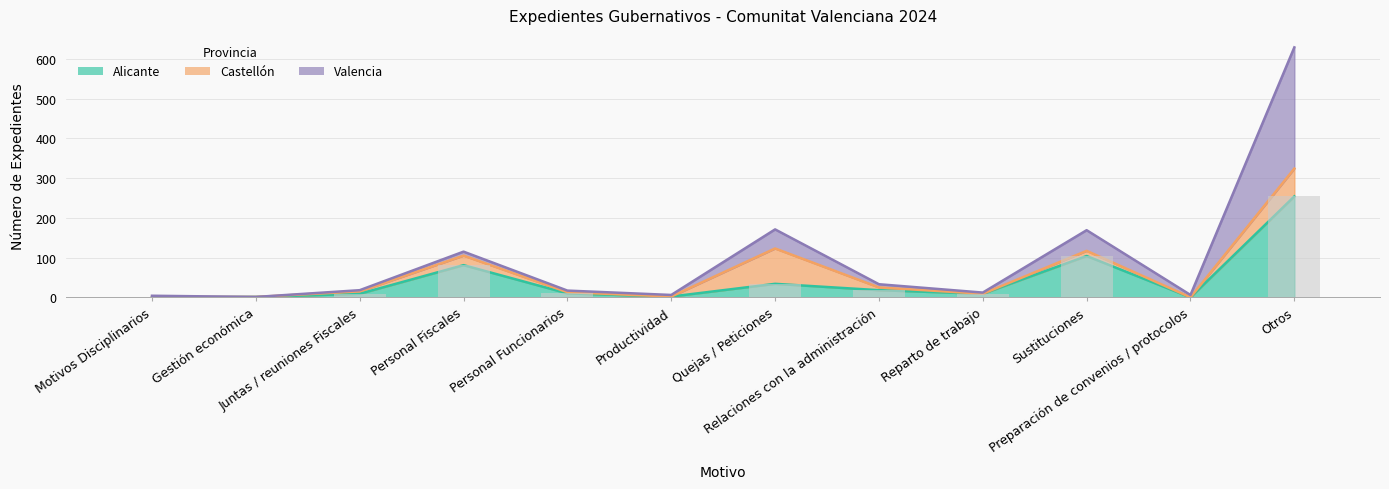

Which label corresponds to the largest value in the chart?

Otros